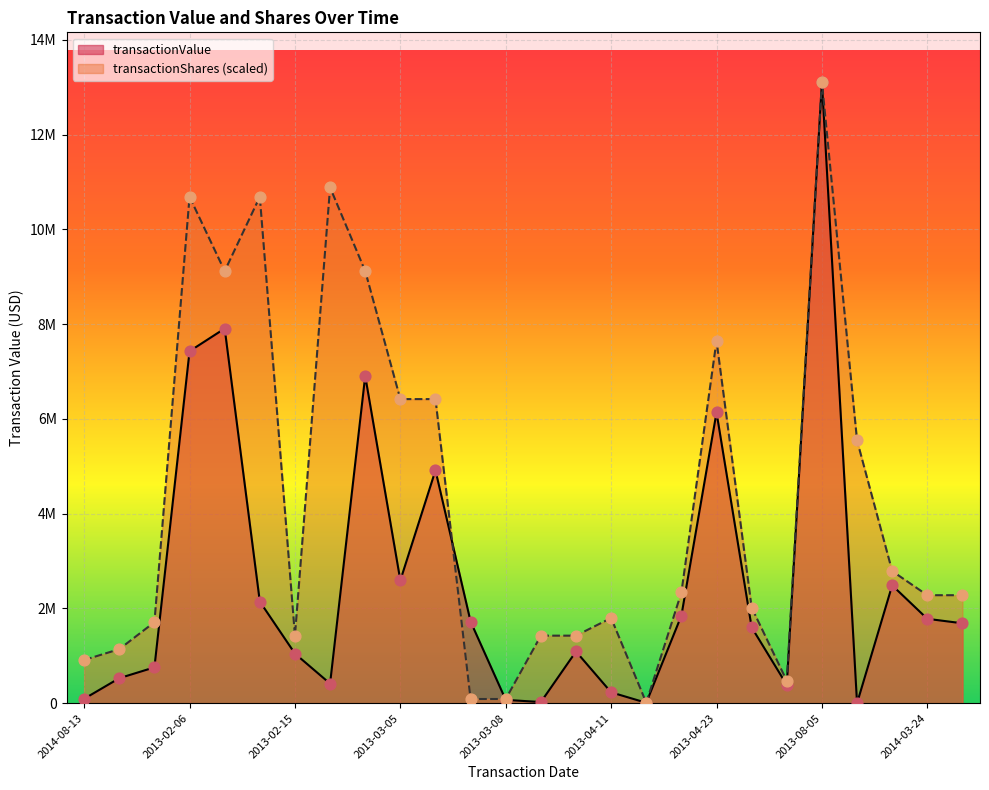

Which series has the widest spread of Y values?

transactionValue